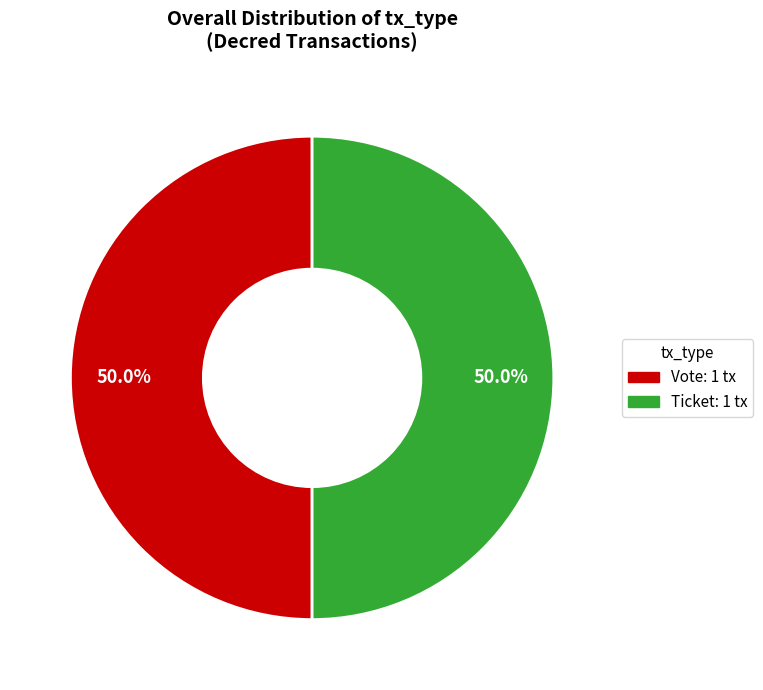

Approximately how many times larger is the value at Ticket compared to Vote?

1.0